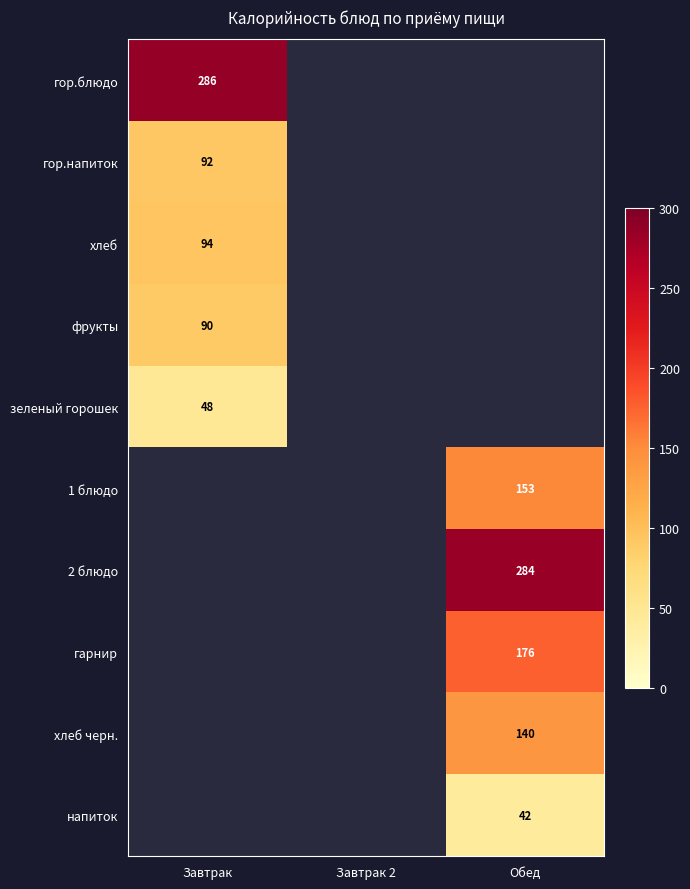

What is the minimum value shown in the chart?

42.0